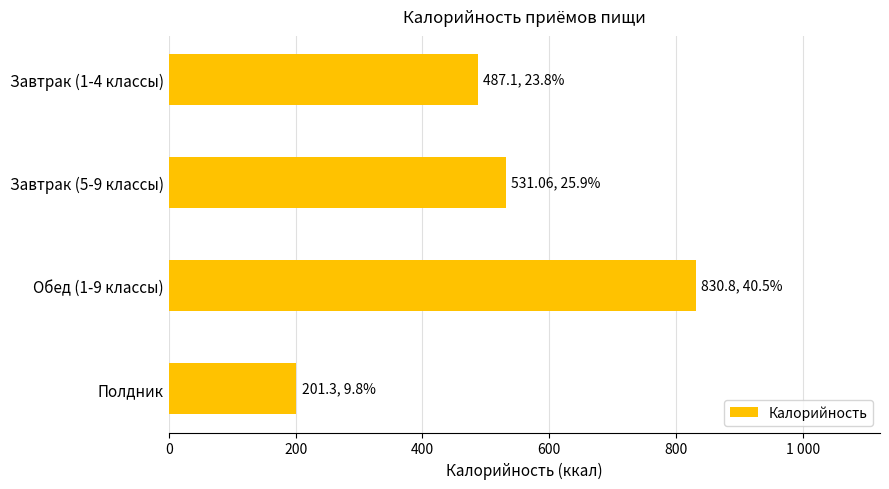

Does the chart contain any negative values?

No